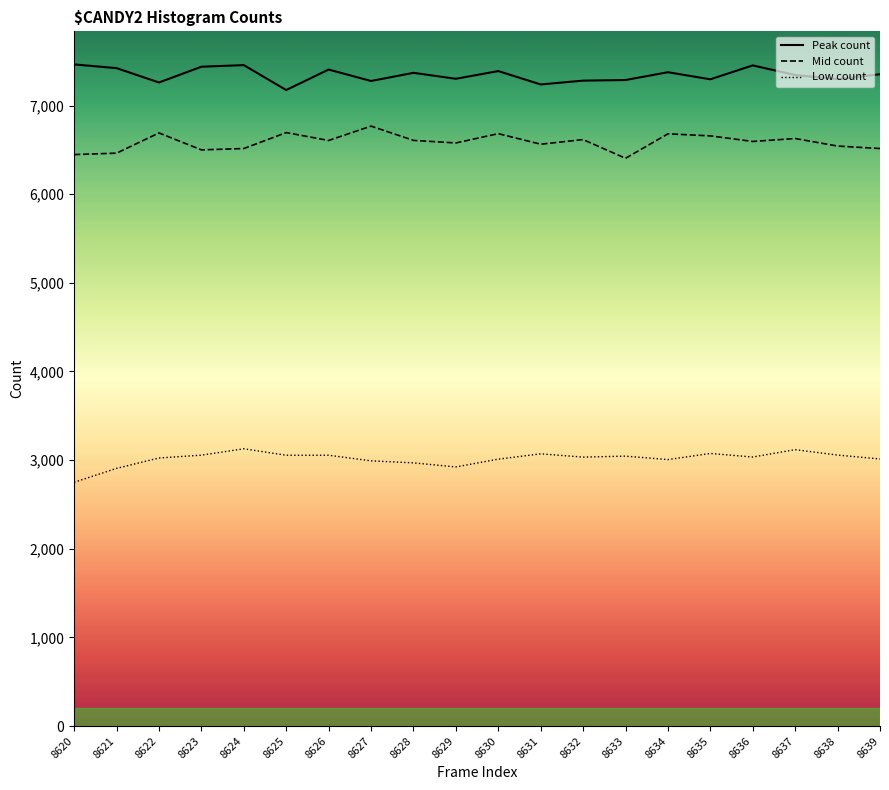

What is the highest value of the Peak count series?

7464